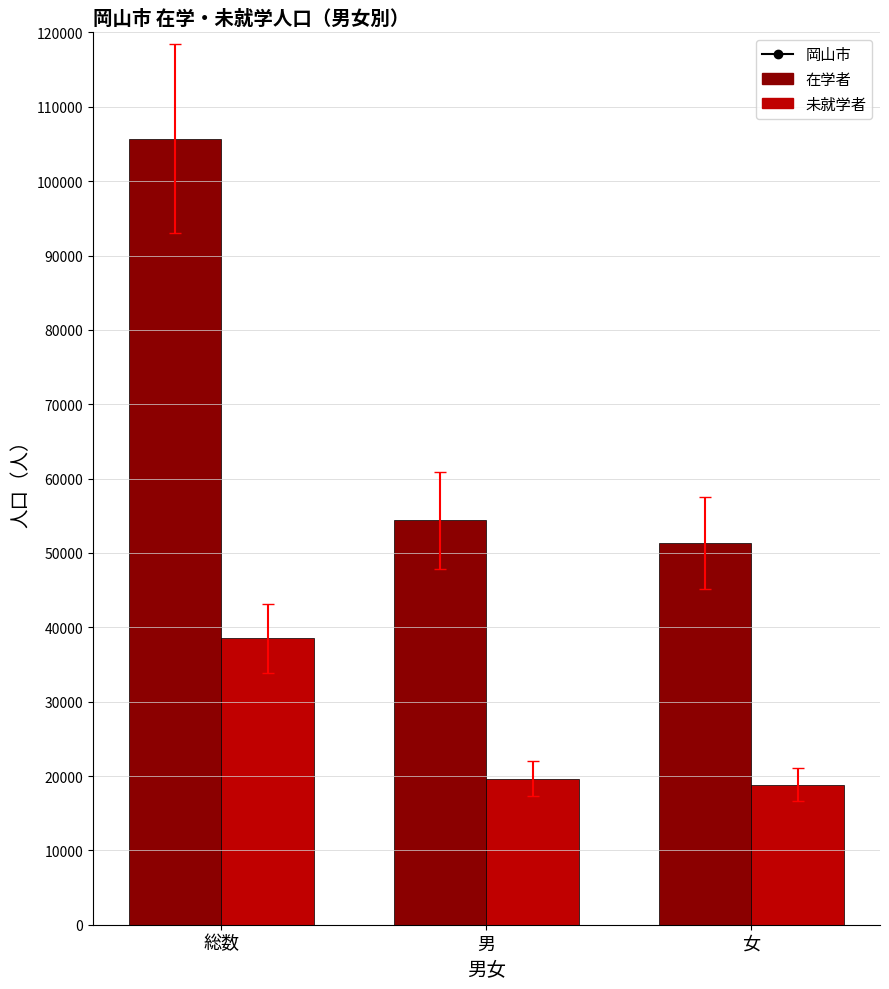

At which label is 未就学者 closest to 28671?

男